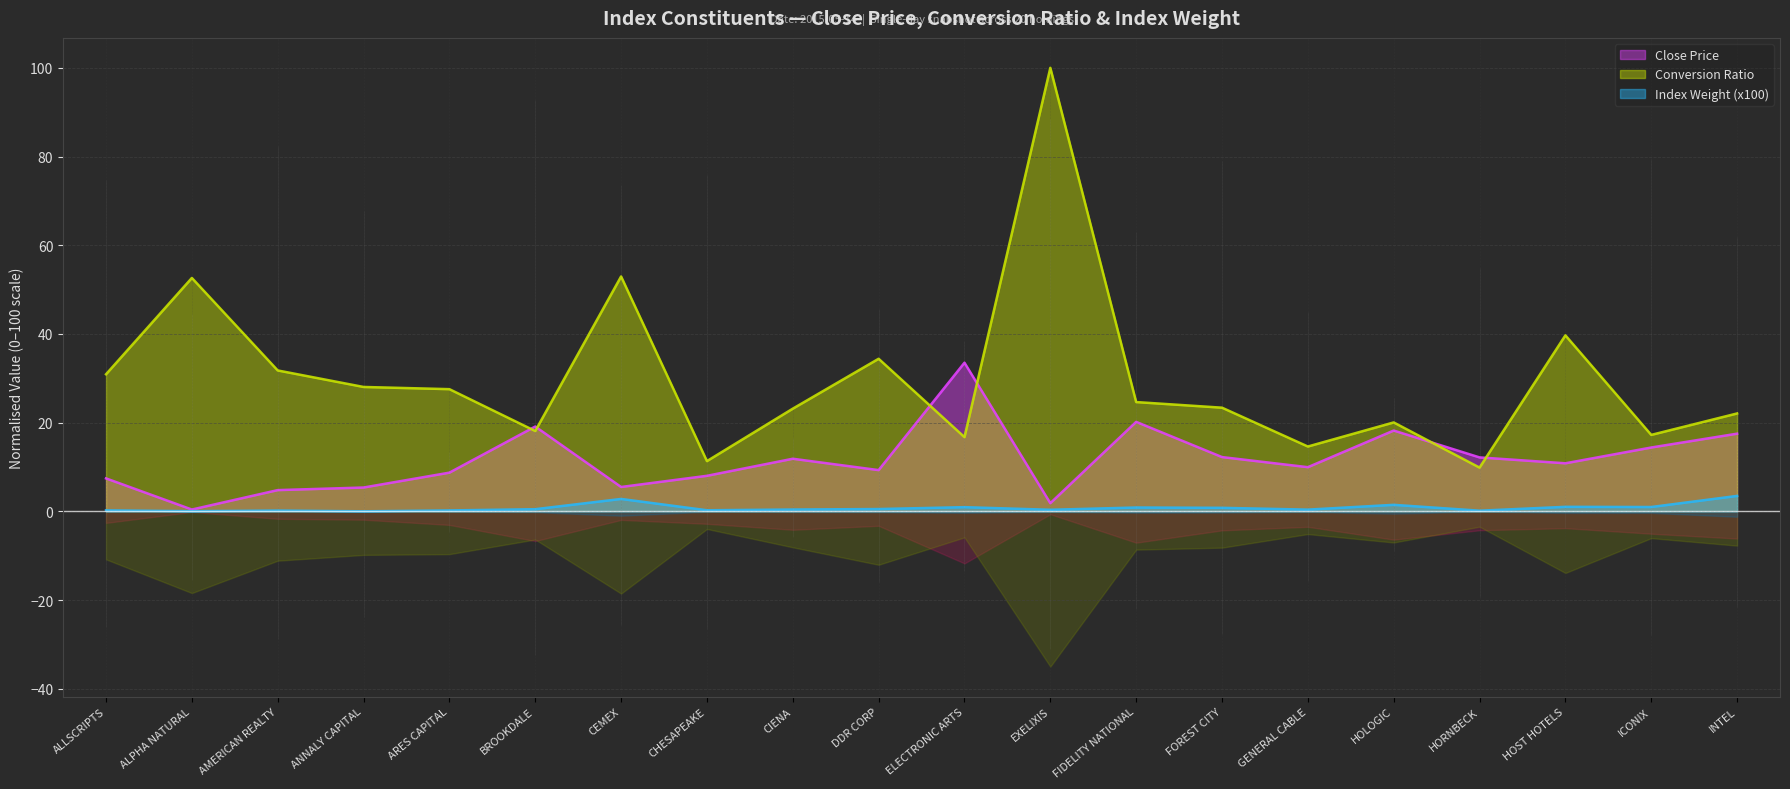

Is it true that Conversion Ratio equals 140.3 at EXELIXIS?

False